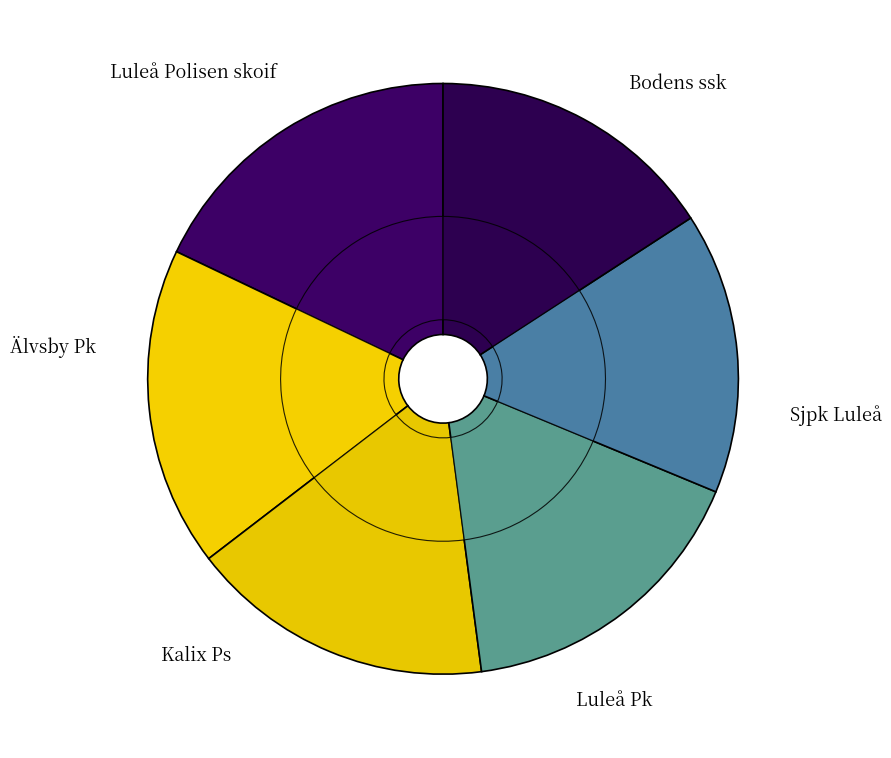

What is the change in value from Luleå Pk to Älvsby Pk?

-3